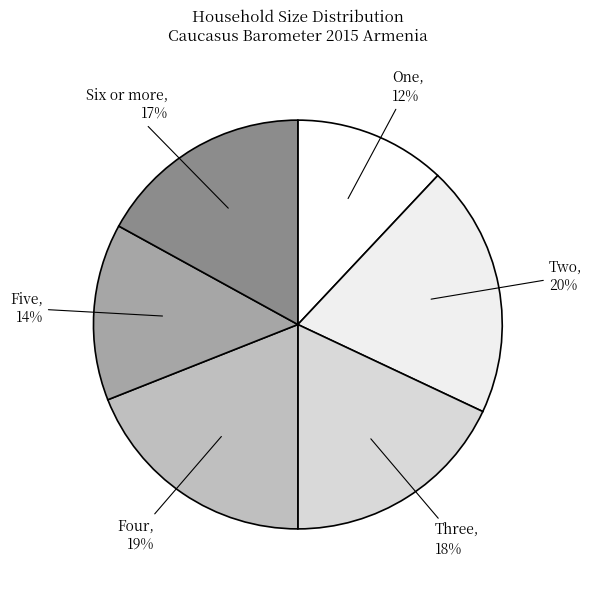

Count the number of slices in the pie.

6